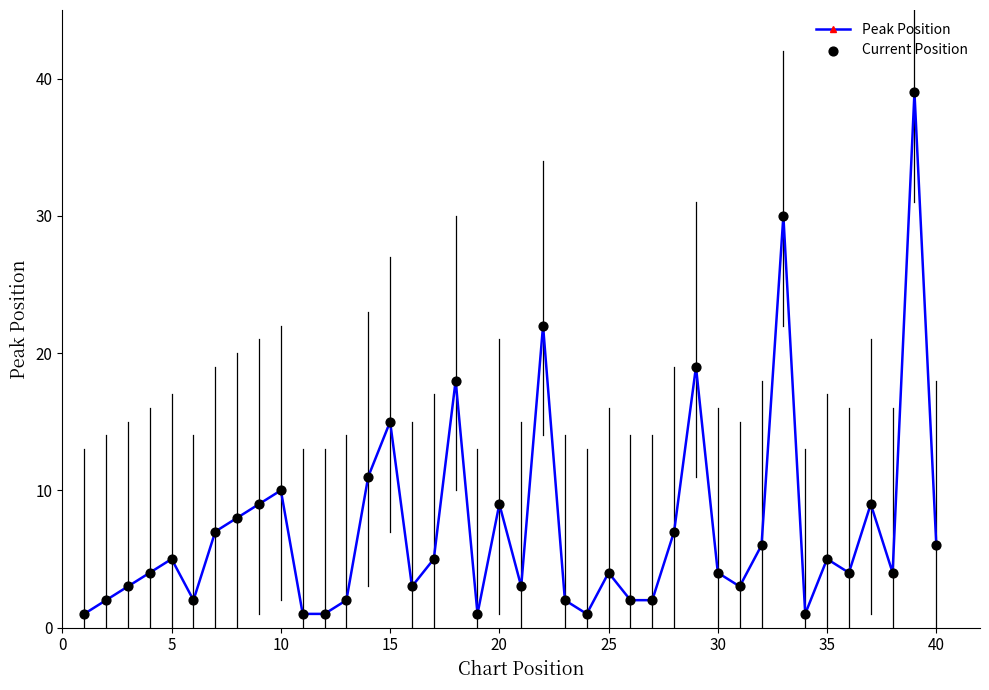

True or false: the data has more than 1 interior local peaks.

True